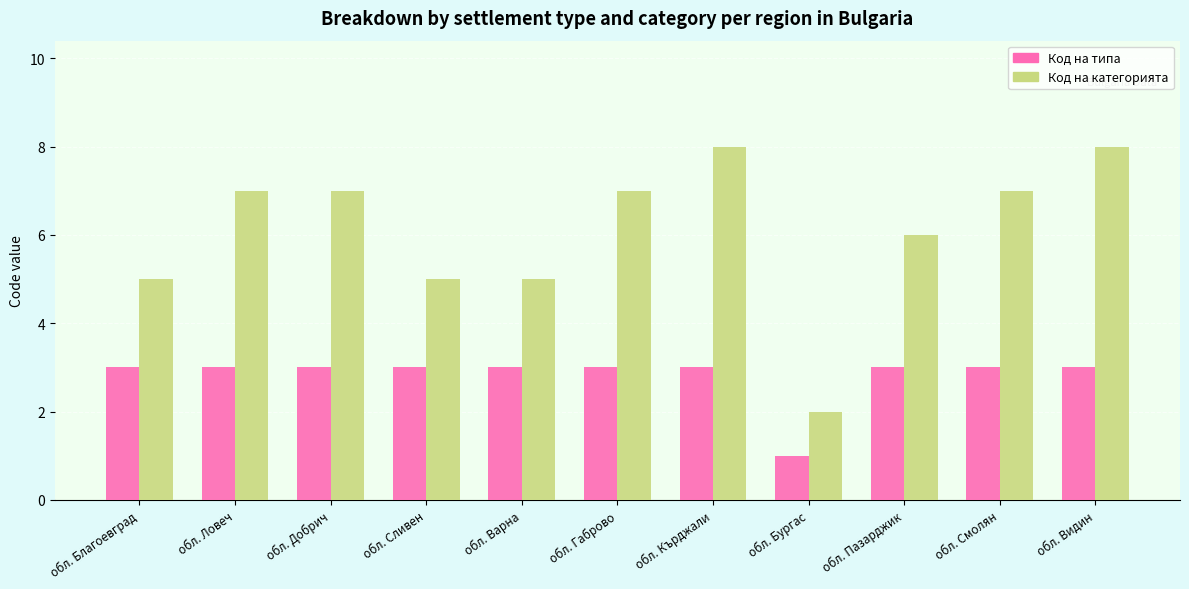

Is the value of Код на категорията at обл. Кърджали greater than the value of Код на типа at обл. Варна?

Yes